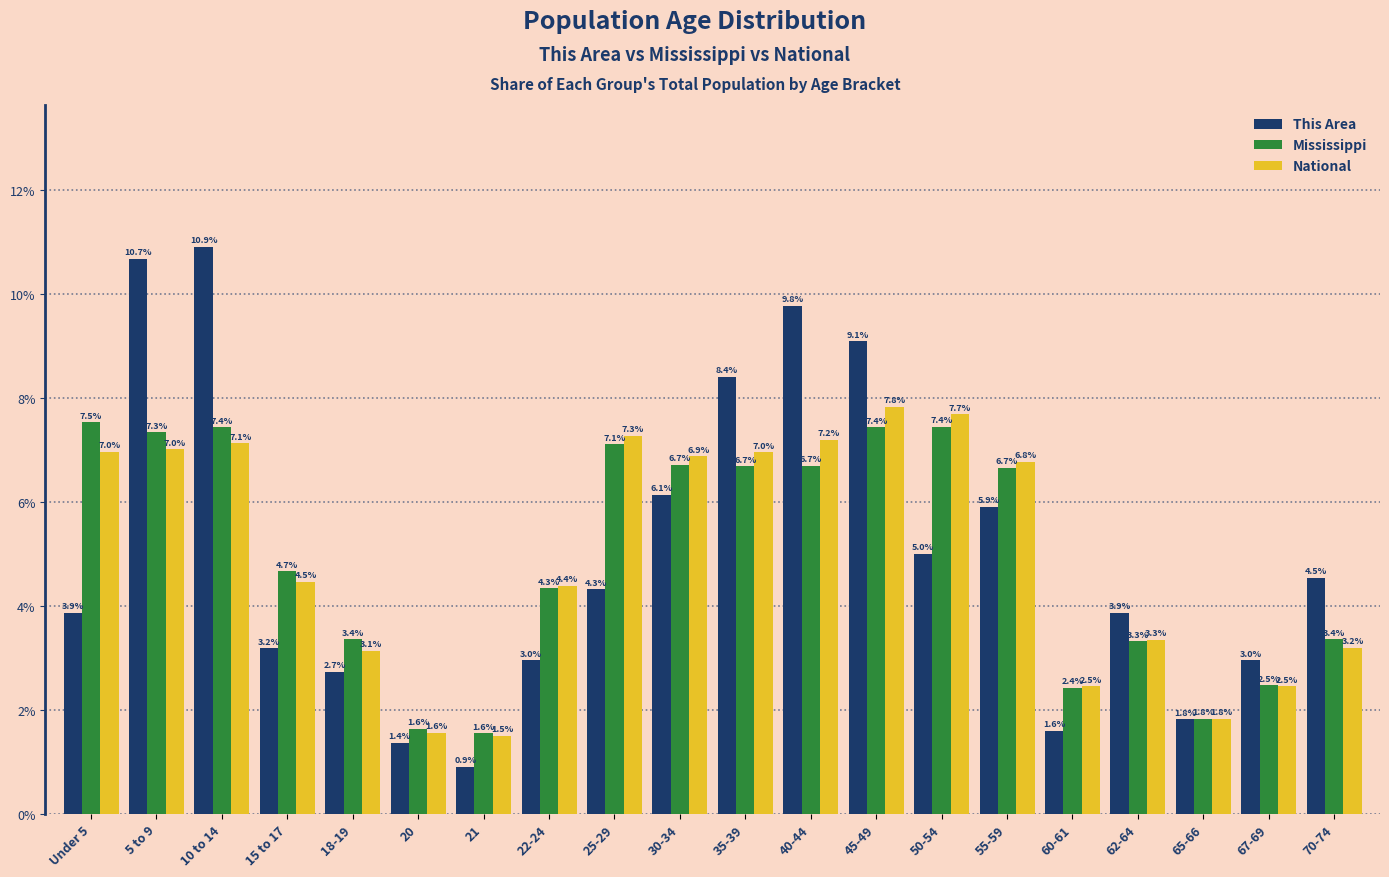

Reading left to right, extract all data points from this chart.

This Area: 3.9	10.7	10.9	3.2	2.7	1.4	0.9	3.0	4.3	6.1	8.4	9.8	9.1	5.0	5.9	1.6	3.9	1.8	3.0	4.5
Mississippi: 7.5	7.3	7.4	4.7	3.4	1.6	1.6	4.3	7.1	6.7	6.7	6.7	7.4	7.4	6.7	2.4	3.3	1.8	2.5	3.4
National: 7.0	7.0	7.1	4.5	3.1	1.6	1.5	4.4	7.3	6.9	7.0	7.2	7.8	7.7	6.8	2.5	3.3	1.8	2.5	3.2